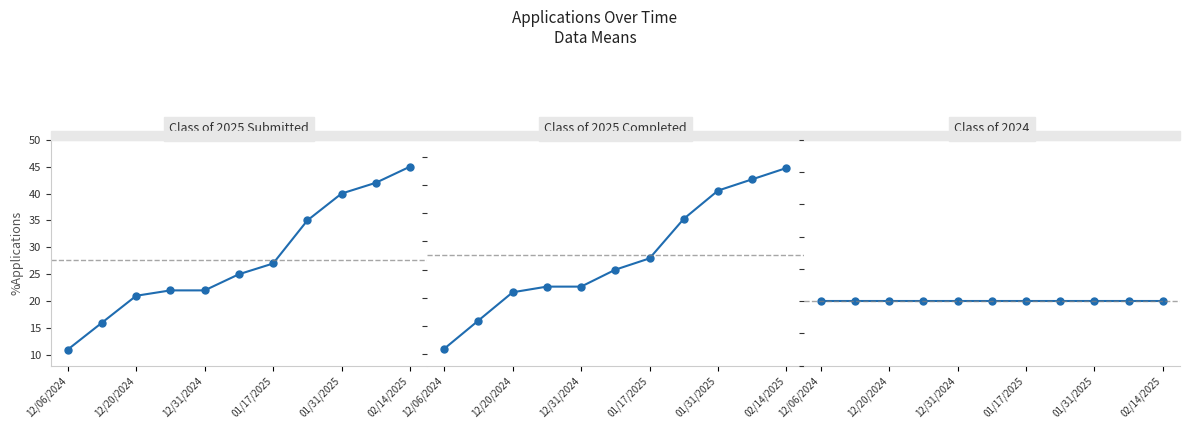

Which series changed the most between 12/20/2024 and 6?

Class of 2025 Submitted